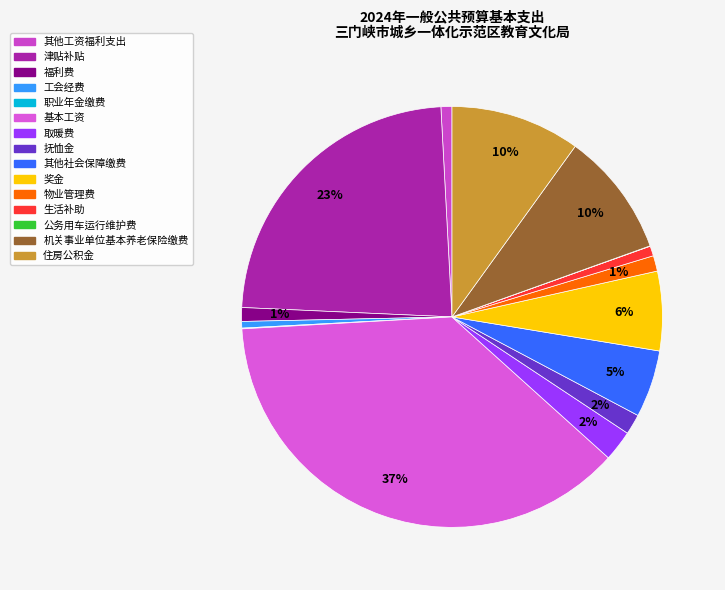

What percentage is the 其他社会保障缴费 slice, to the nearest percent?

5%